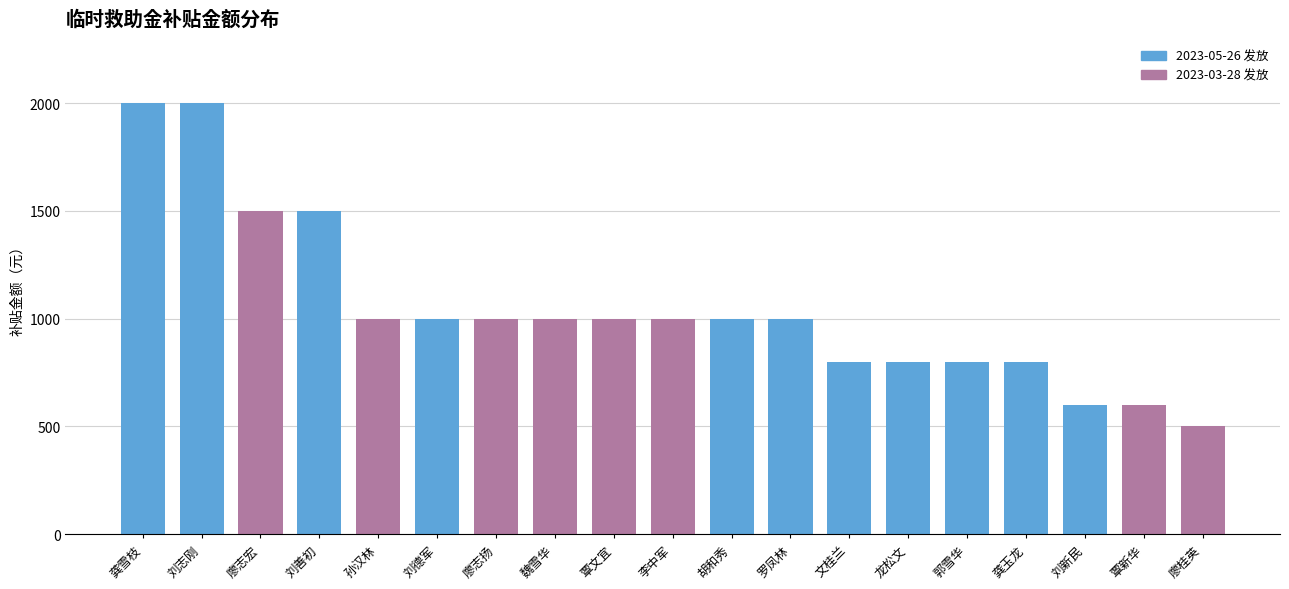

What is the change in value from 龚雪枝 to 廖志扬?

-1000